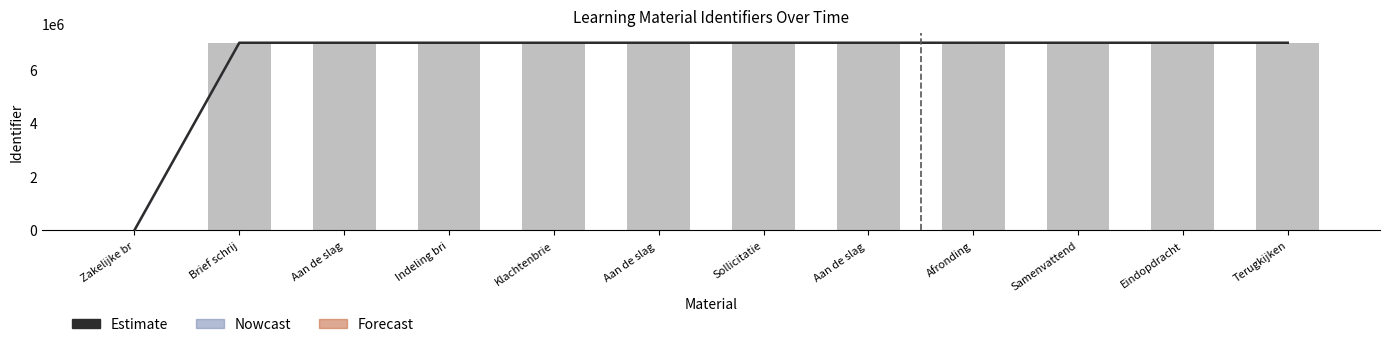

True or false: Identifier has a value of 3292822.6 at Zakelijke br.

False